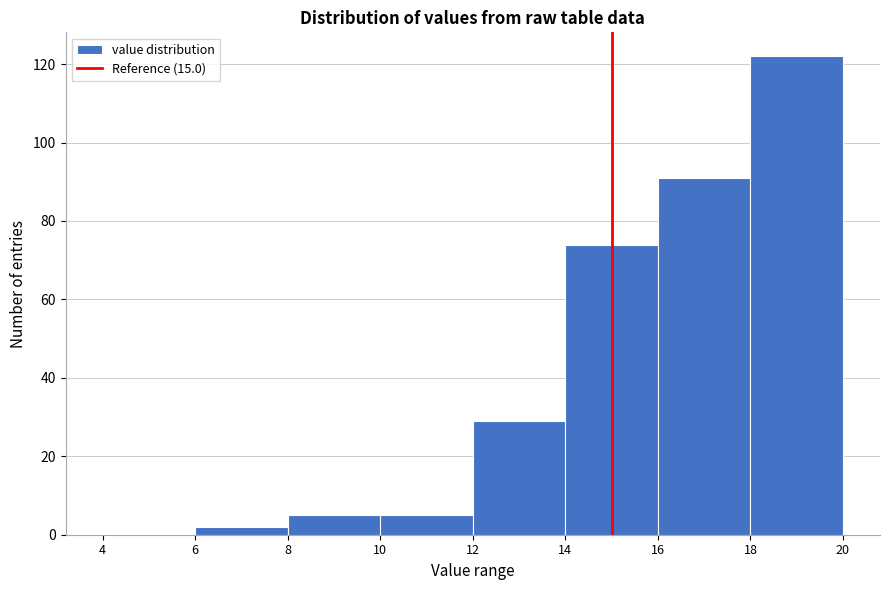

What is the height of the bar covering 10 to 12 on the x-axis? The values are not printed on the chart, so give them approximately, as read against the axis.

6